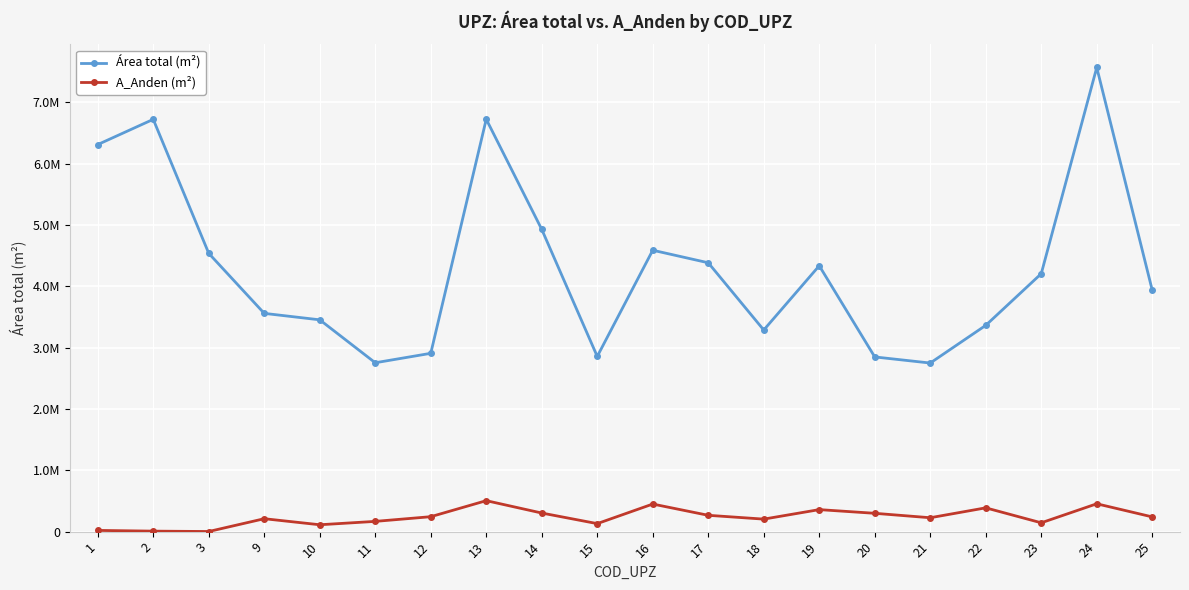

At which category is the sum across all series the highest?

24